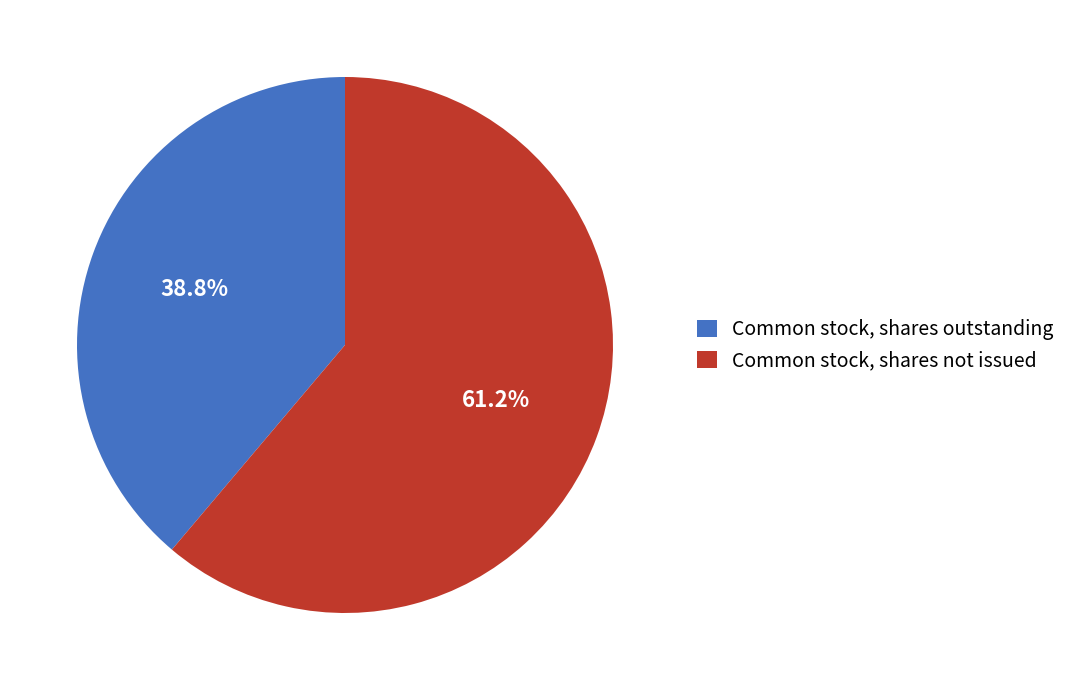

Which slice represents more than half of the pie?

Common stock, shares not issued